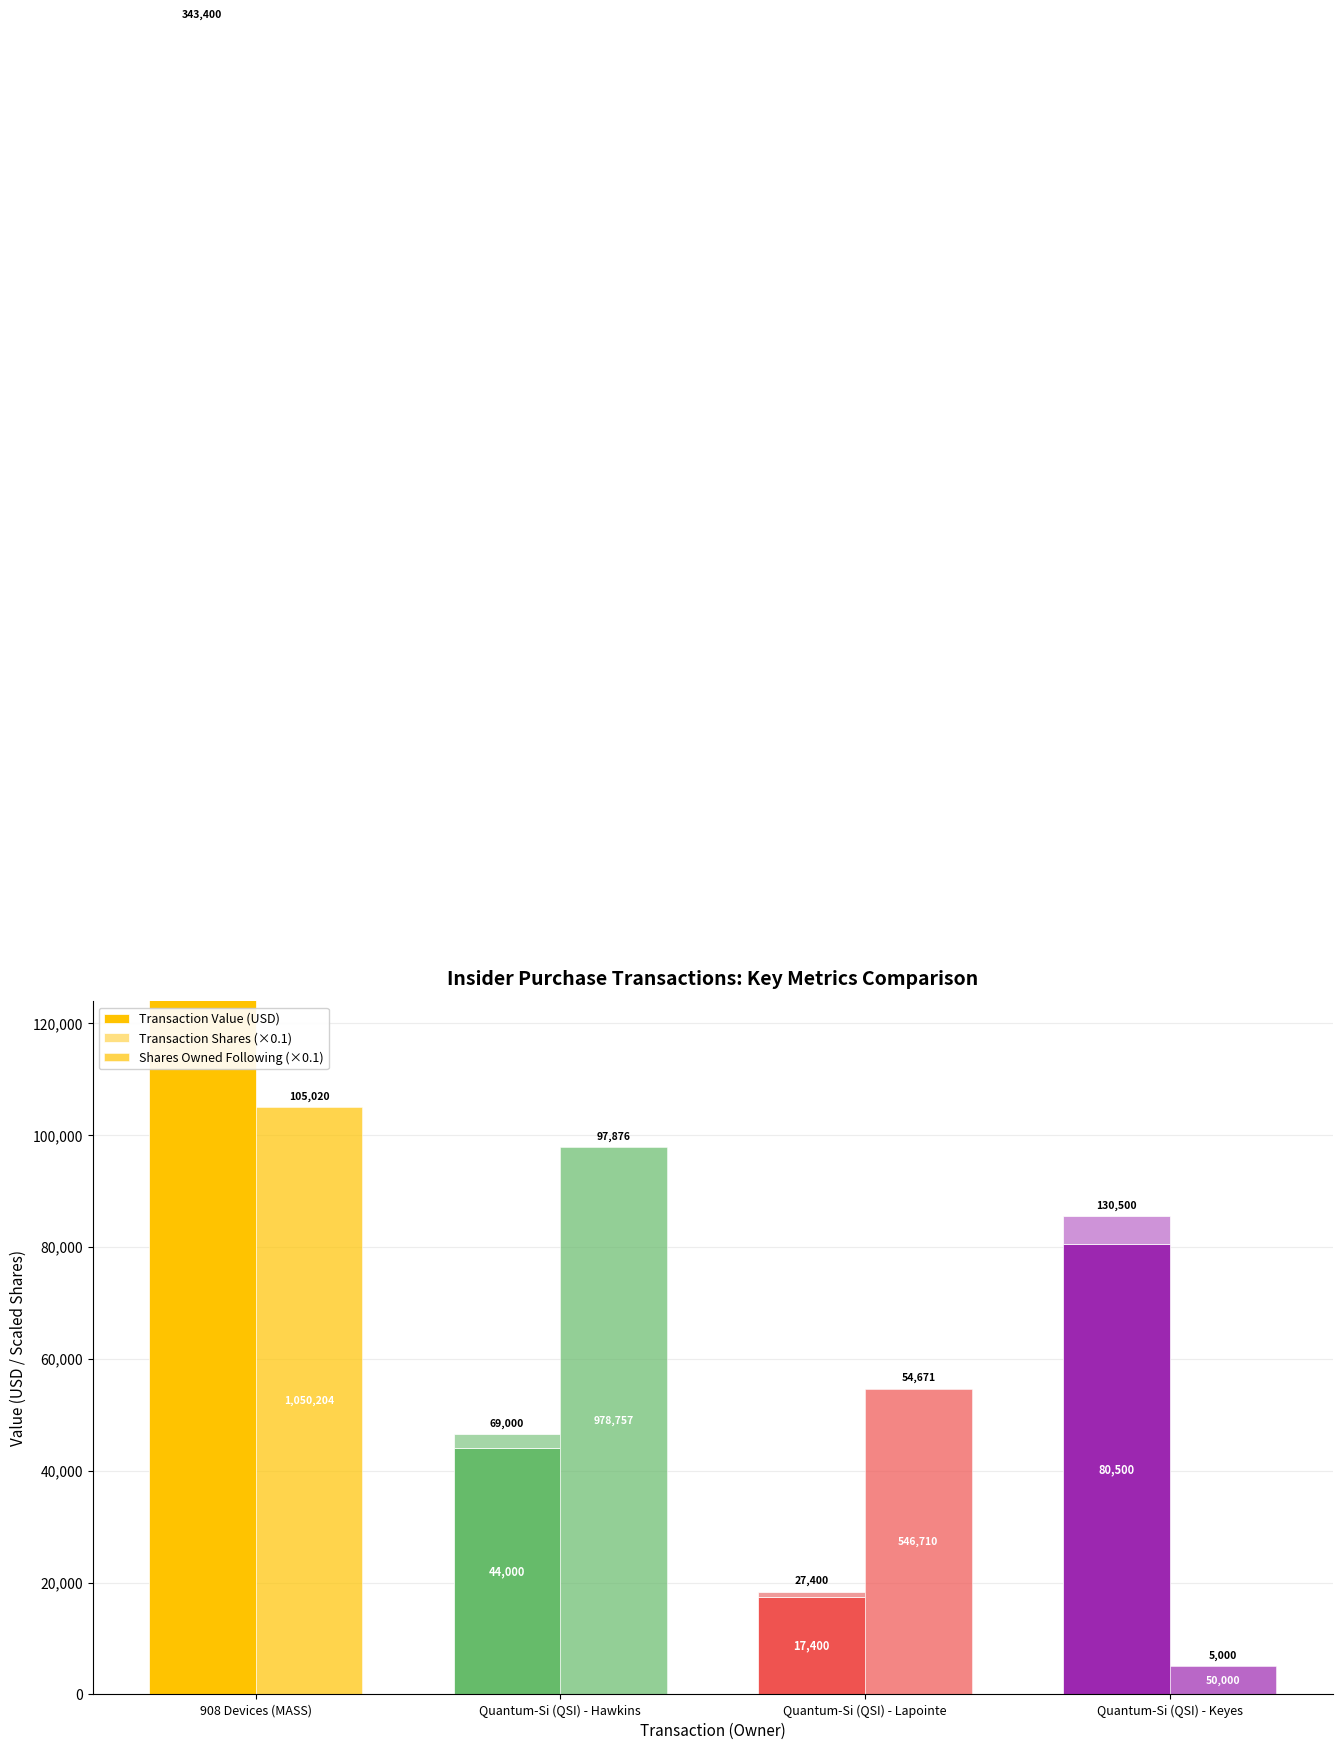

What is the total value across all series at 908 Devices (MASS)?

403420.4